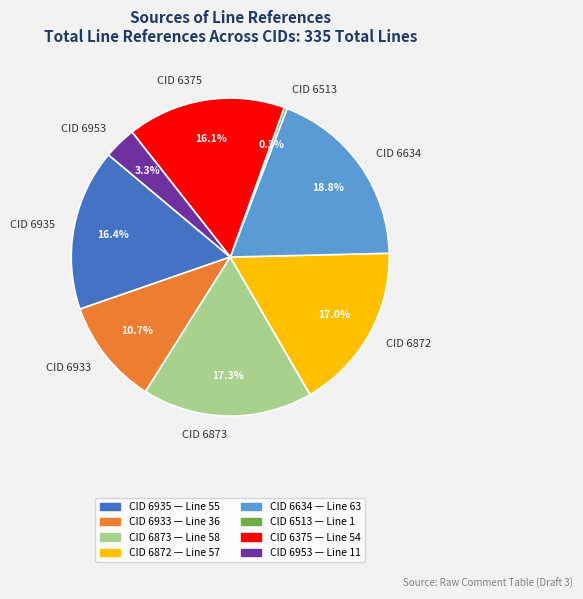

Count the number of slices in the pie.

8